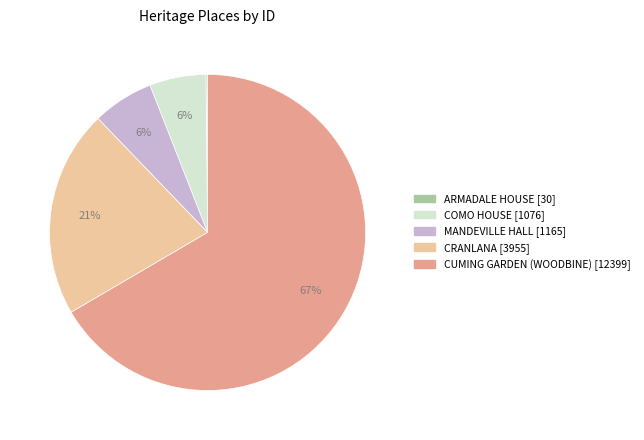

The CUMING GARDEN (WOODBINE) slice represents 53% of the pie. True or false?

False